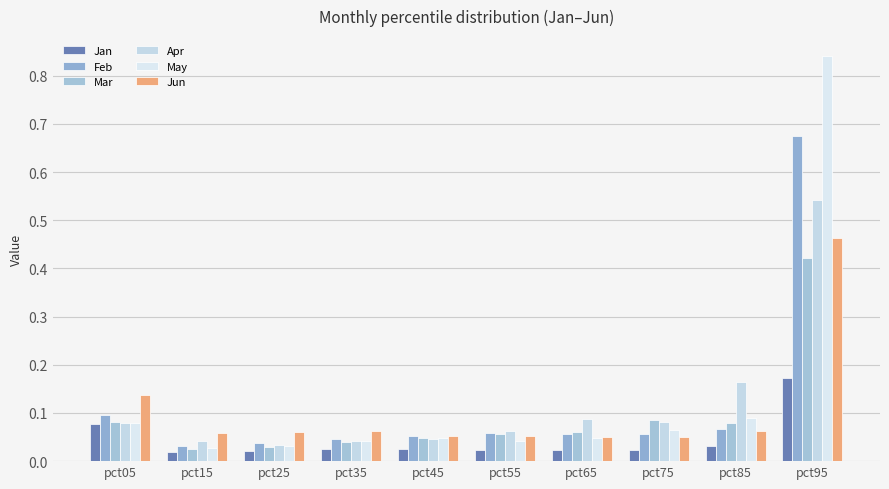

How many distinct data groups are displayed?

6